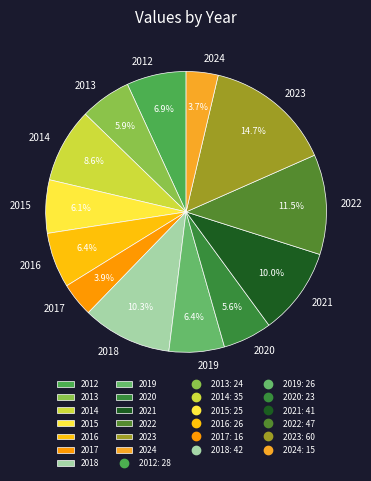

Which slice is the largest?

2023